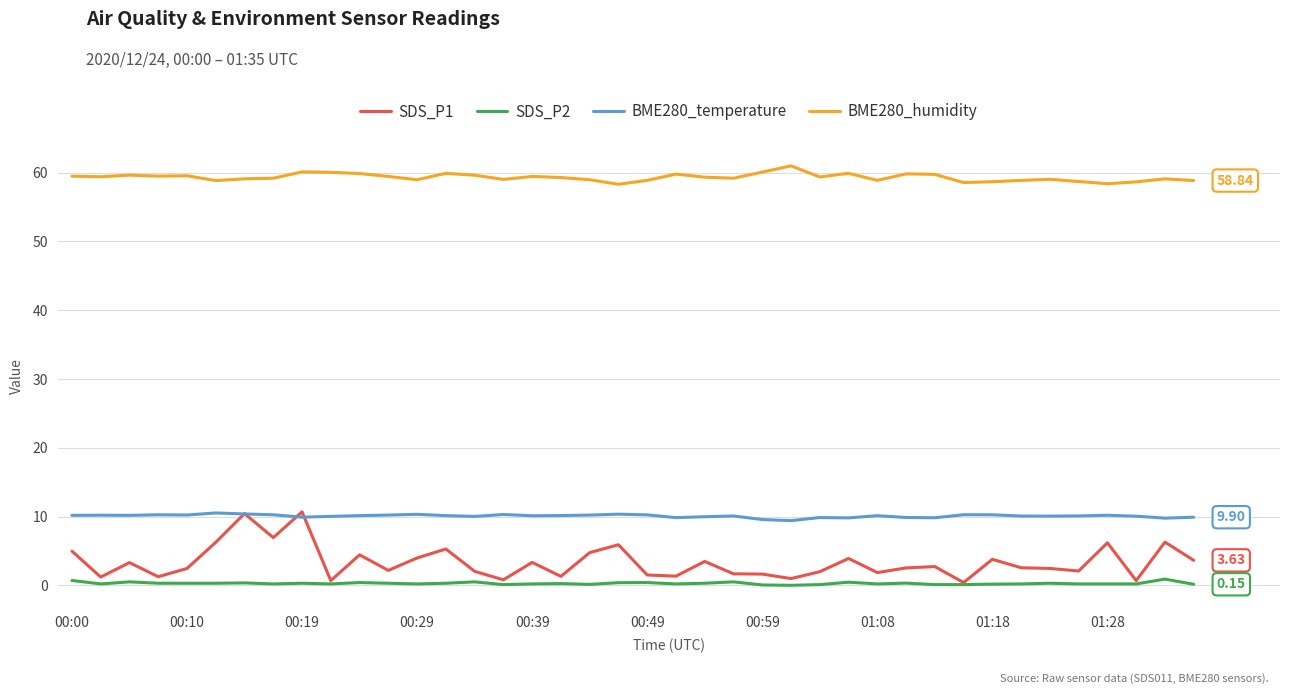

True or false: SDS_P2 and BME280_temperature intersect in this chart.

False